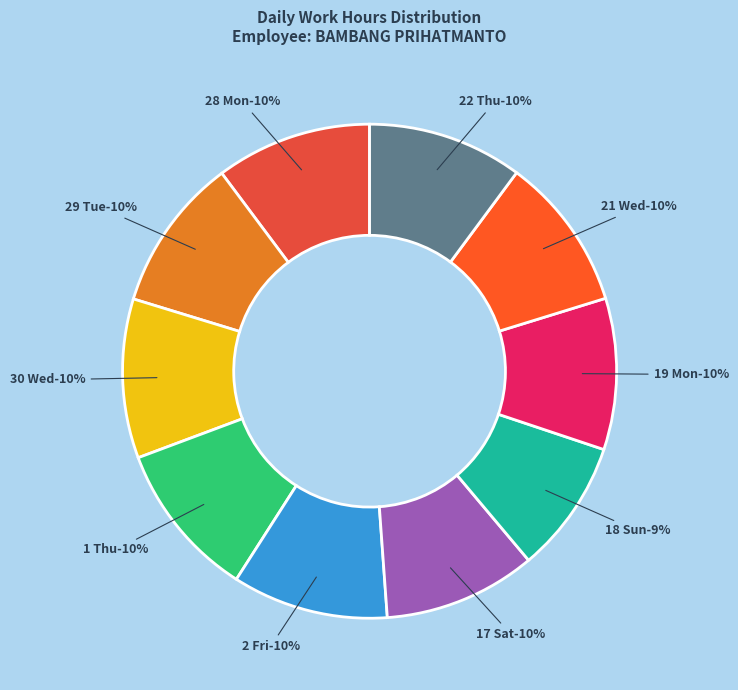

Is the sum of 19 Mon and 29 Tue greater than half?

No